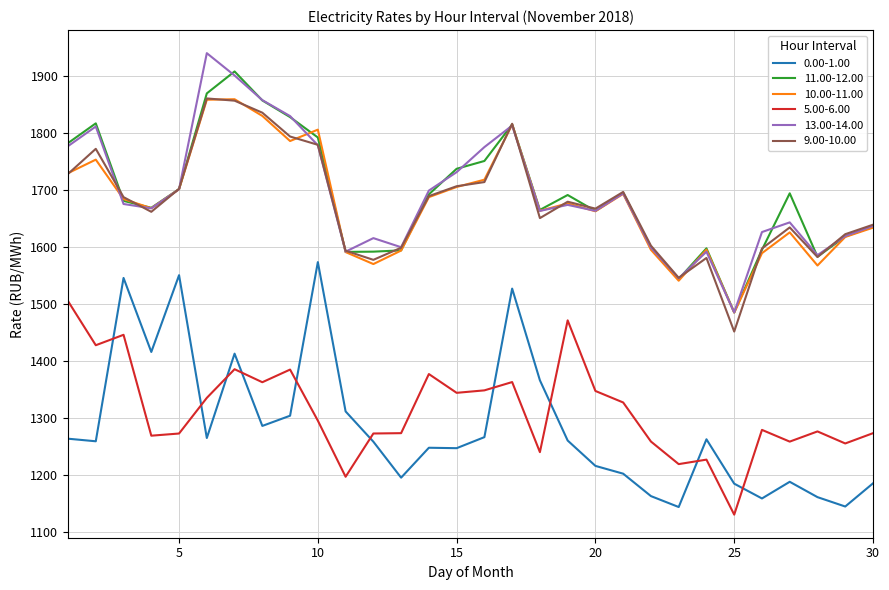

True or false: 0.00-1.00 and 10.00-11.00 cross at least once.

False